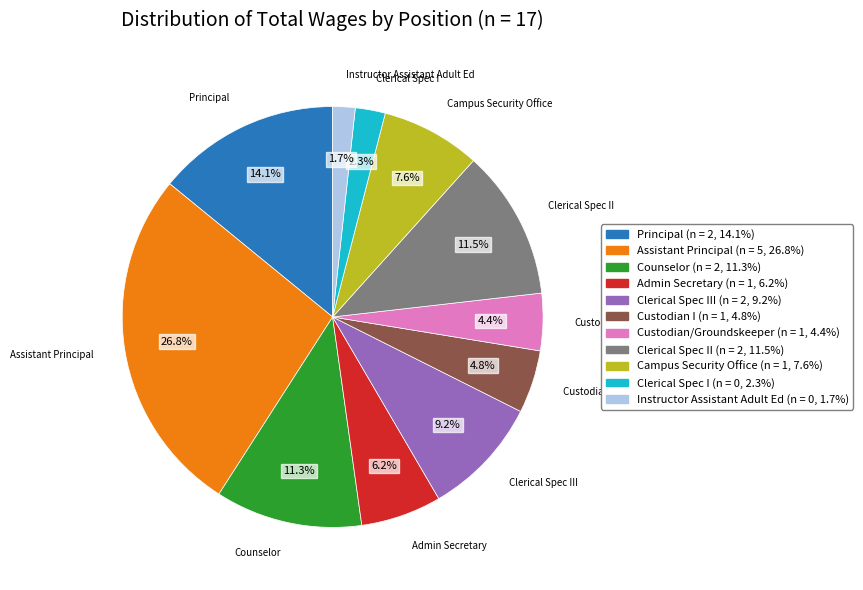

Is there a majority slice in this chart?

No